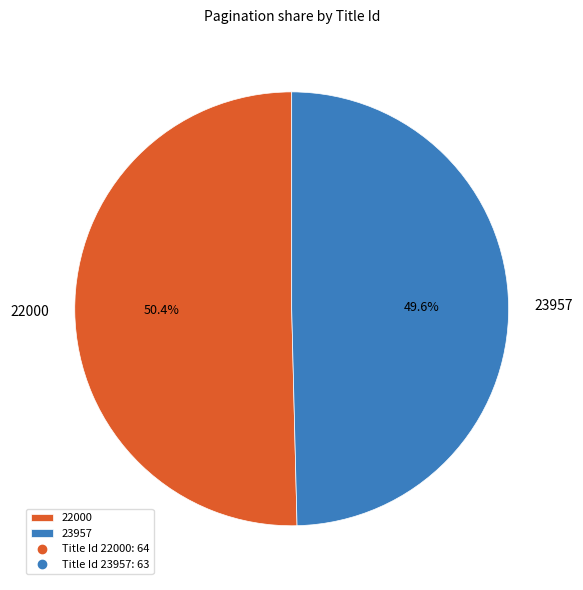

Approximately how many times larger is the value at 22000 compared to 23957?

1.0